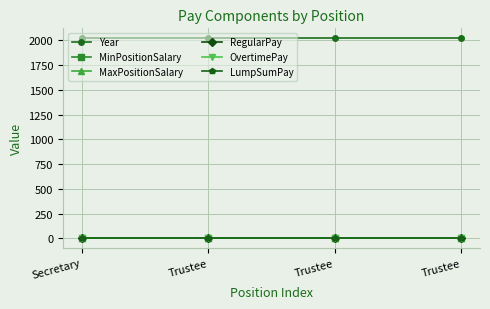

Reading right to left, list all the values displayed in this chart.

Year: Trustee=2020.0	Trustee=2020.0	Trustee=2020.0	Secretary=2020.0
MinPositionSalary: Trustee=0.3	Trustee=0.3	Trustee=0.3	Secretary=0.3
MaxPositionSalary: Trustee=0.6	Trustee=0.6	Trustee=0.6	Secretary=0.6
RegularPay: Trustee=0.9	Trustee=0.9	Trustee=0.9	Secretary=0.9
OvertimePay: Trustee=1.2	Trustee=1.2	Trustee=1.2	Secretary=1.2
LumpSumPay: Trustee=1.5	Trustee=1.5	Trustee=1.5	Secretary=1.5